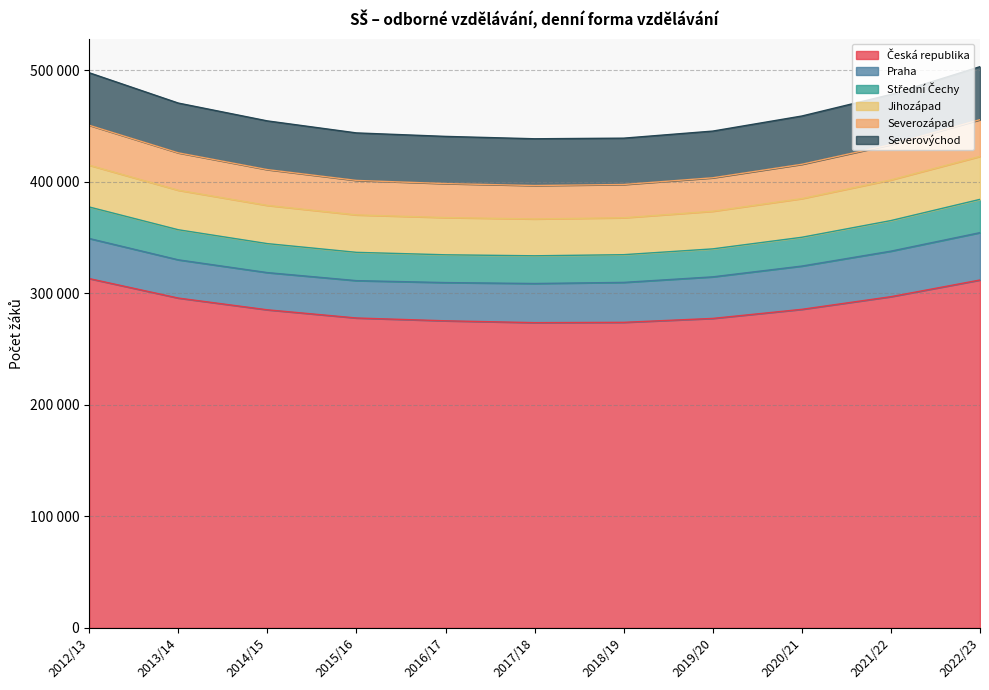

Which category has the lowest value in the Severovýchod series?

2017/18